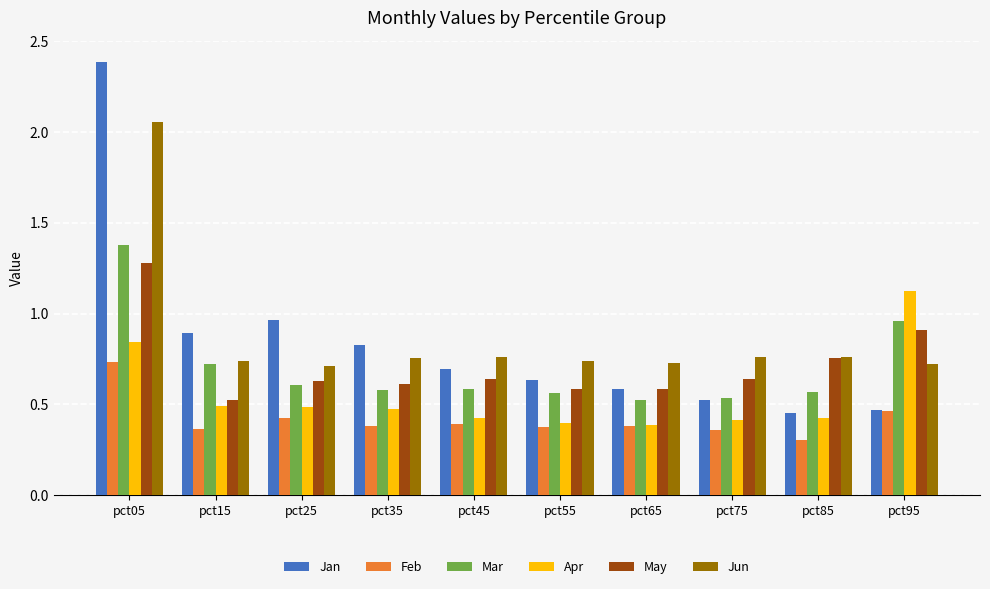

Which label corresponds to the largest value in the chart?

pct05